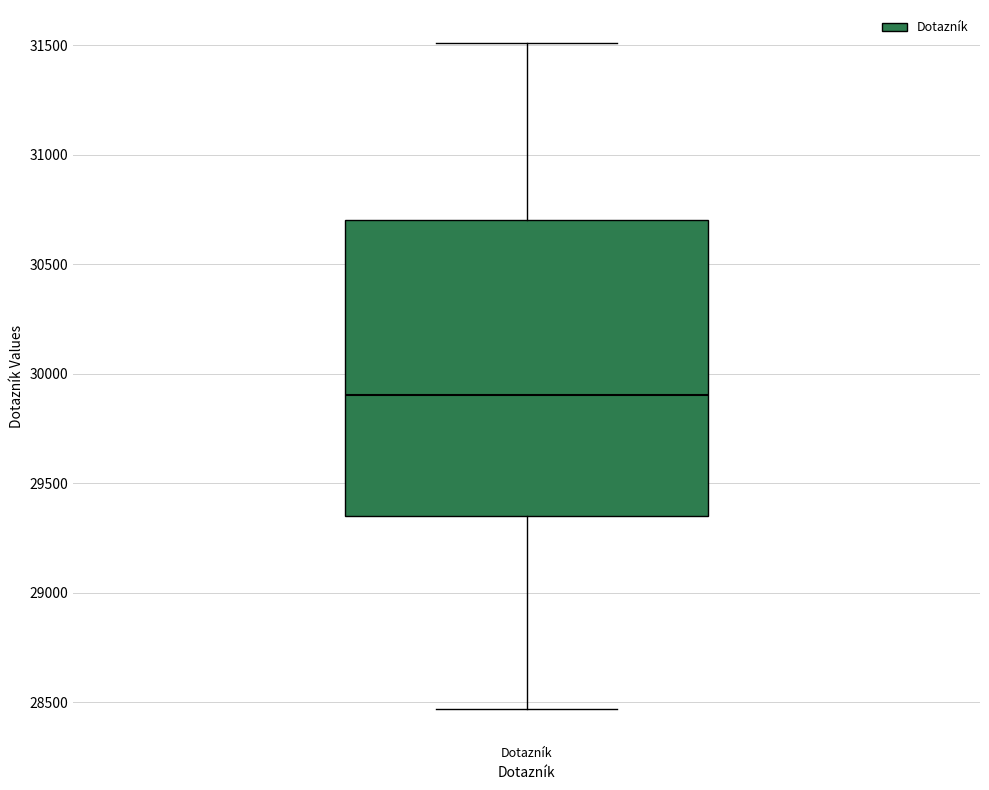

Where is the upper edge of the box for Dotazník on the y-axis? The values are not printed on the chart, so give them approximately, as read against the axis.

30700